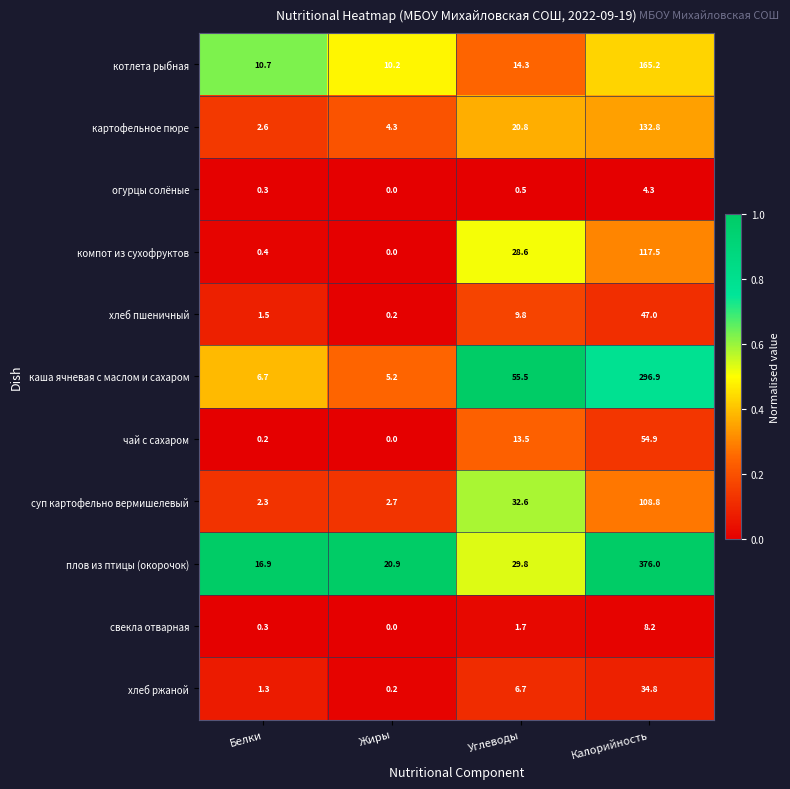

At which category is the sum across all series the highest?

Калорийность